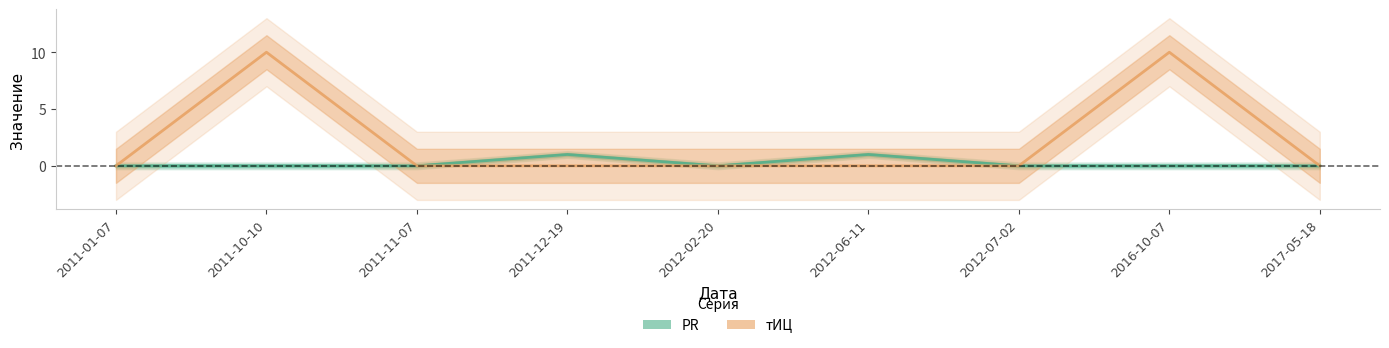

Between 2011-01-07 and 2012-06-11, which is larger?

2012-06-11